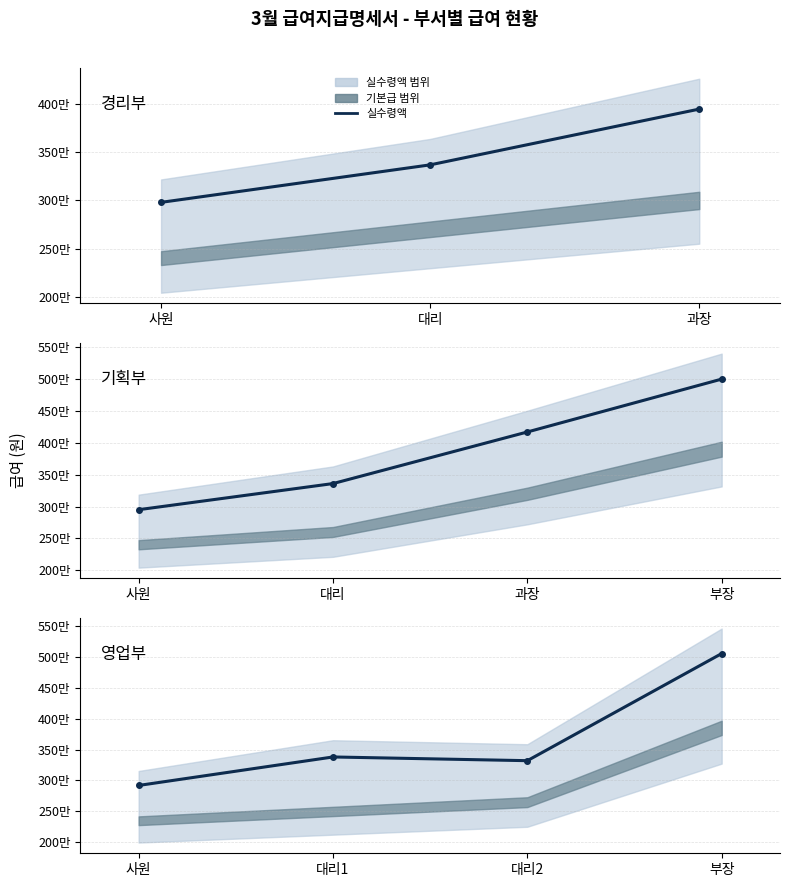

Approximately how many times larger is the value at 사원 compared to 부장?

0.6